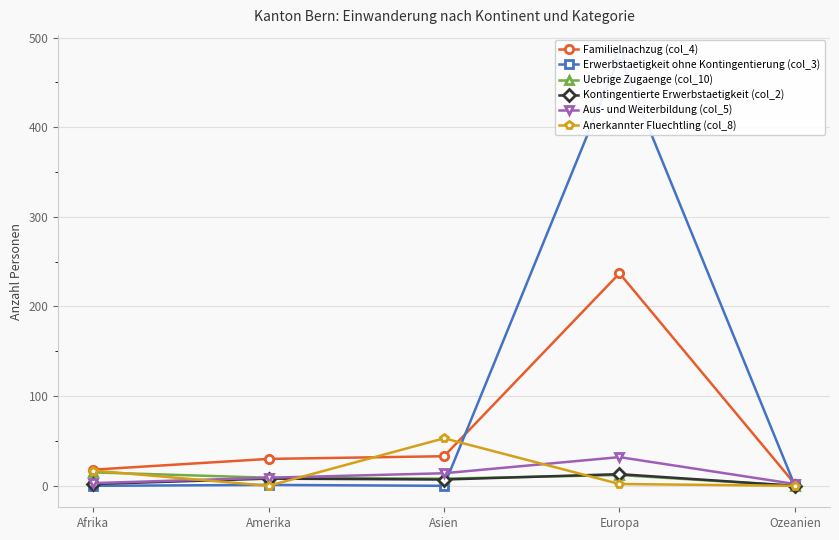

Which category has the lowest value across all series?

Afrika